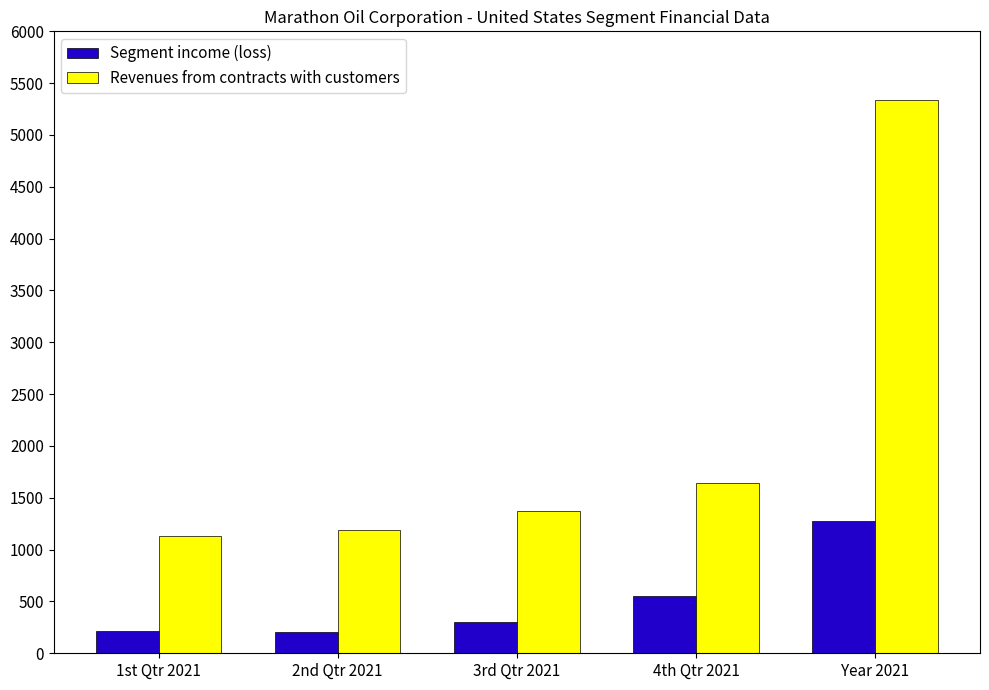

At how many categories does at least one series exceed 5044?

1